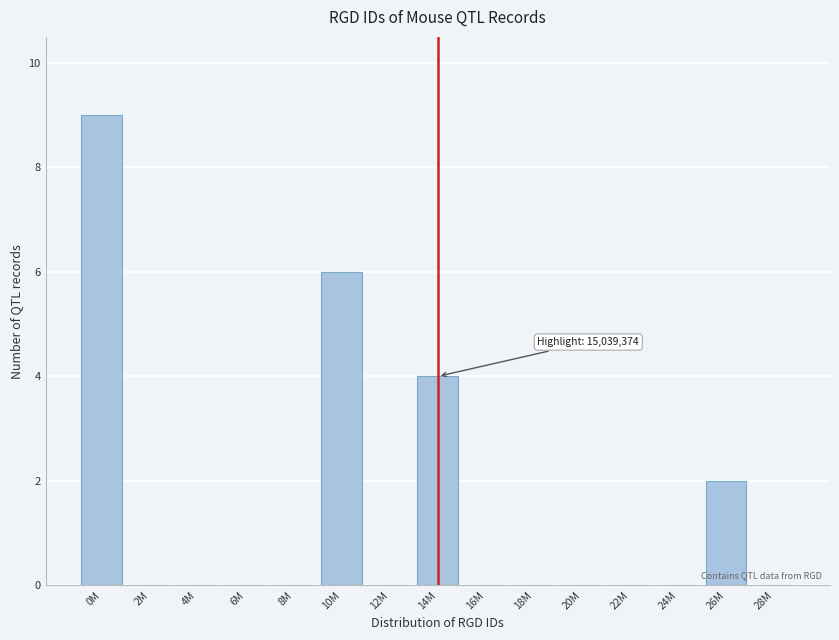

Reading left to right, what are all the values shown in this chart?

0M=9	2M=0	4M=0	6M=0	8M=0	10M=6	12M=0	14M=4	16M=0	18M=0	20M=0	22M=0	24M=0	26M=2	28M=0